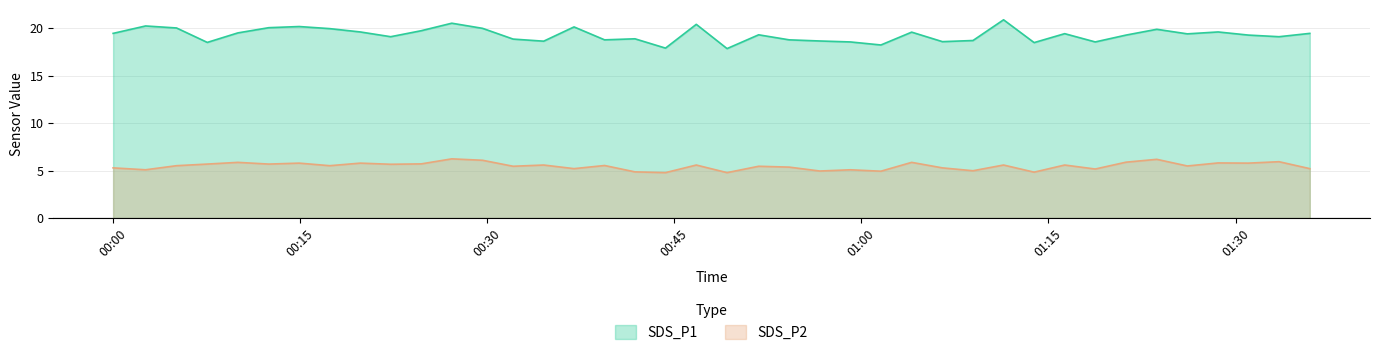

The value of SDS_P2 at 2023/09/27 01:23:41 is 2.0. True or false?

False